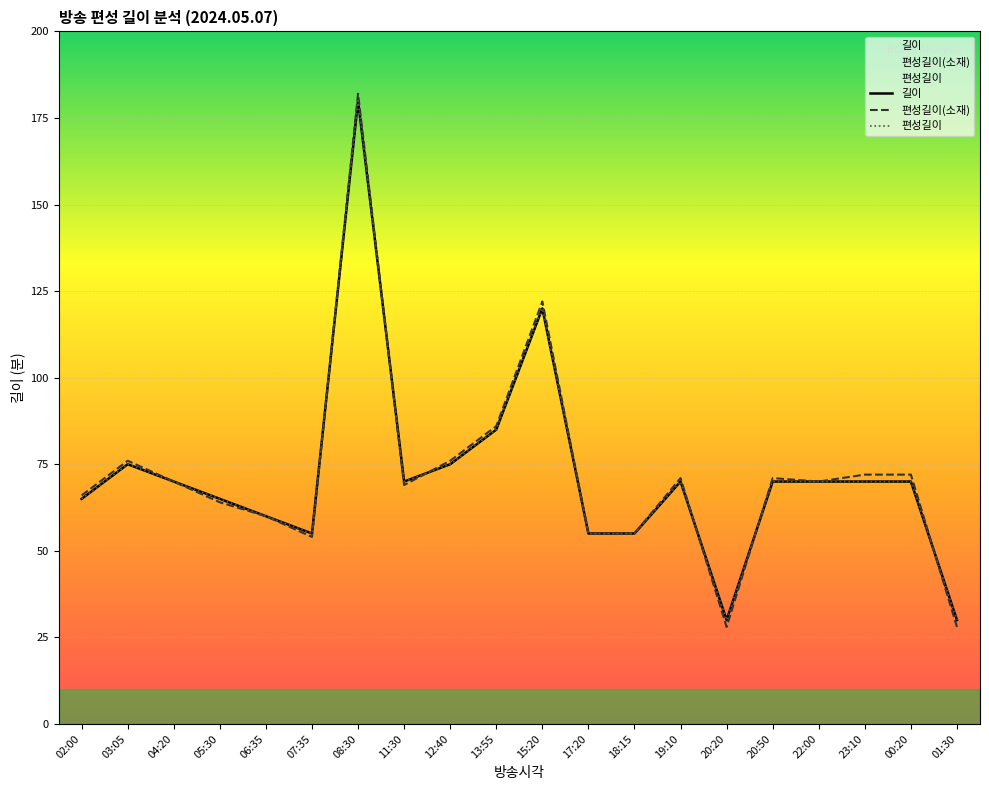

What position from the right is 01:30?

1